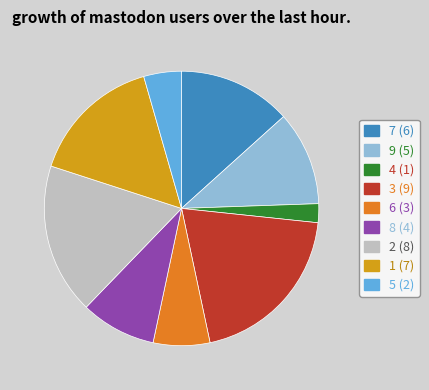

Which has a higher value, 4 or 8?

8